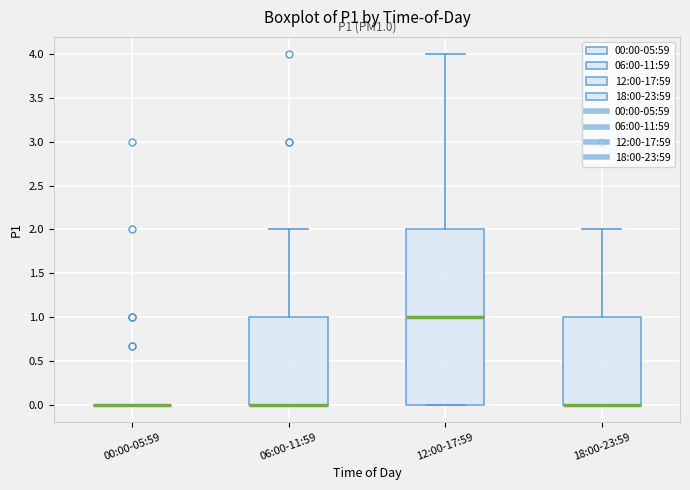

Where does the median line of the box for 12:00-17:59 sit on the y-axis? The values are not printed on the chart, so give them approximately, as read against the axis.

1